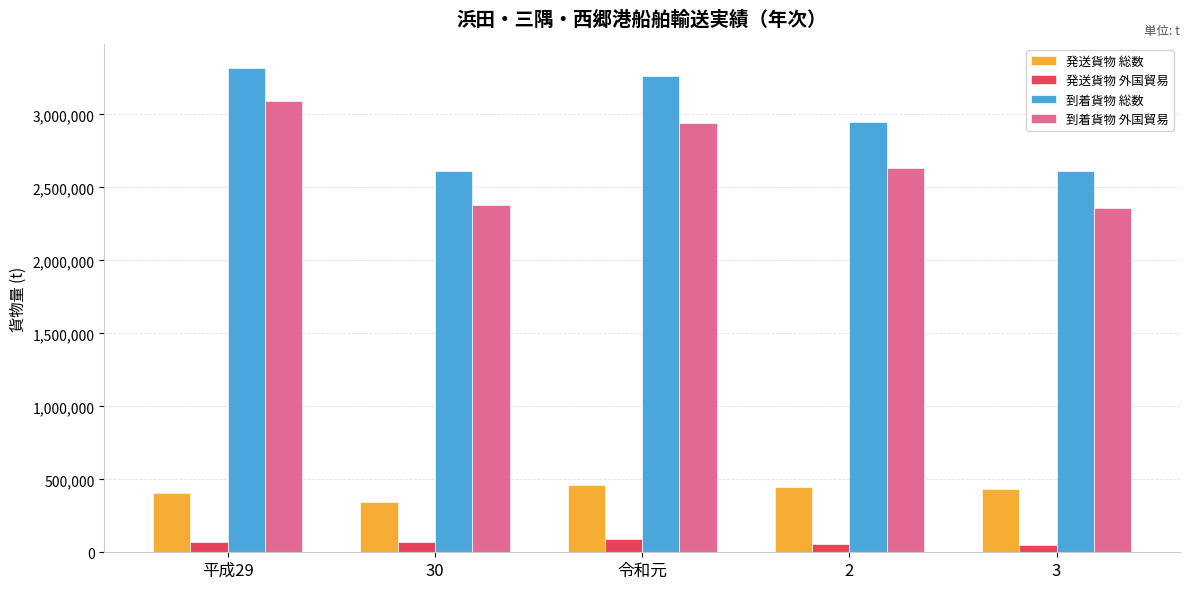

True or false: 到着貨物 外国貿易 has a value of 2358634 at 3.

True